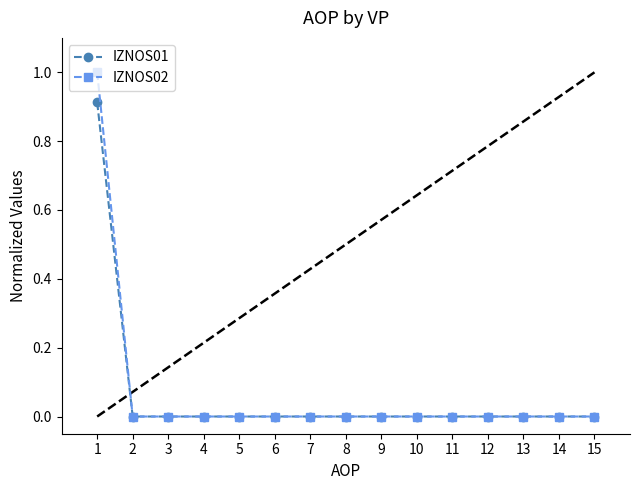

Count the number of categories in the chart.

15